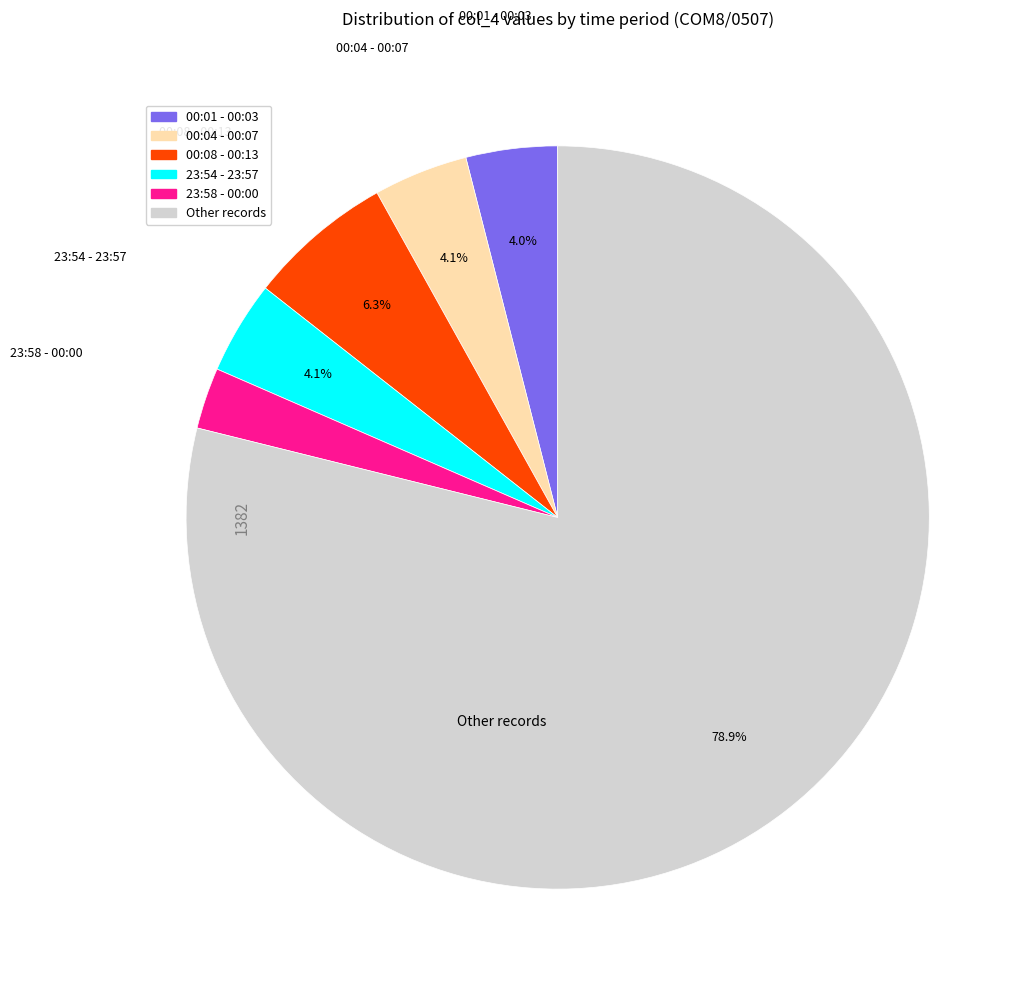

Is there any slice that represents more than half of the pie?

Yes